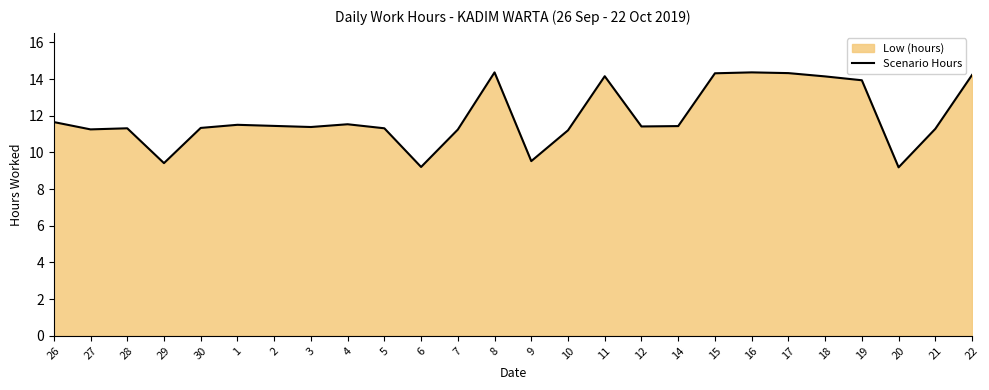

Rank the categories by value from highest to lowest.

8, 16, 17, 15, 22, 11, 18, 19, 26, 4, 1, 2, 14, 12, 3, 30, 28, 5, 21, 27, 7, 10, 9, 29, 6, 20